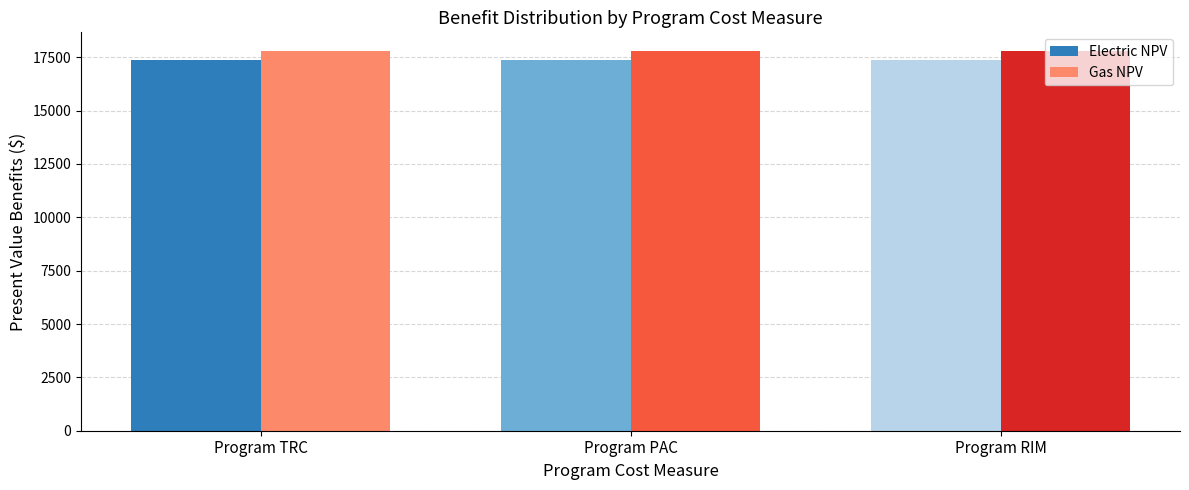

Does the chart contain any negative values?

No